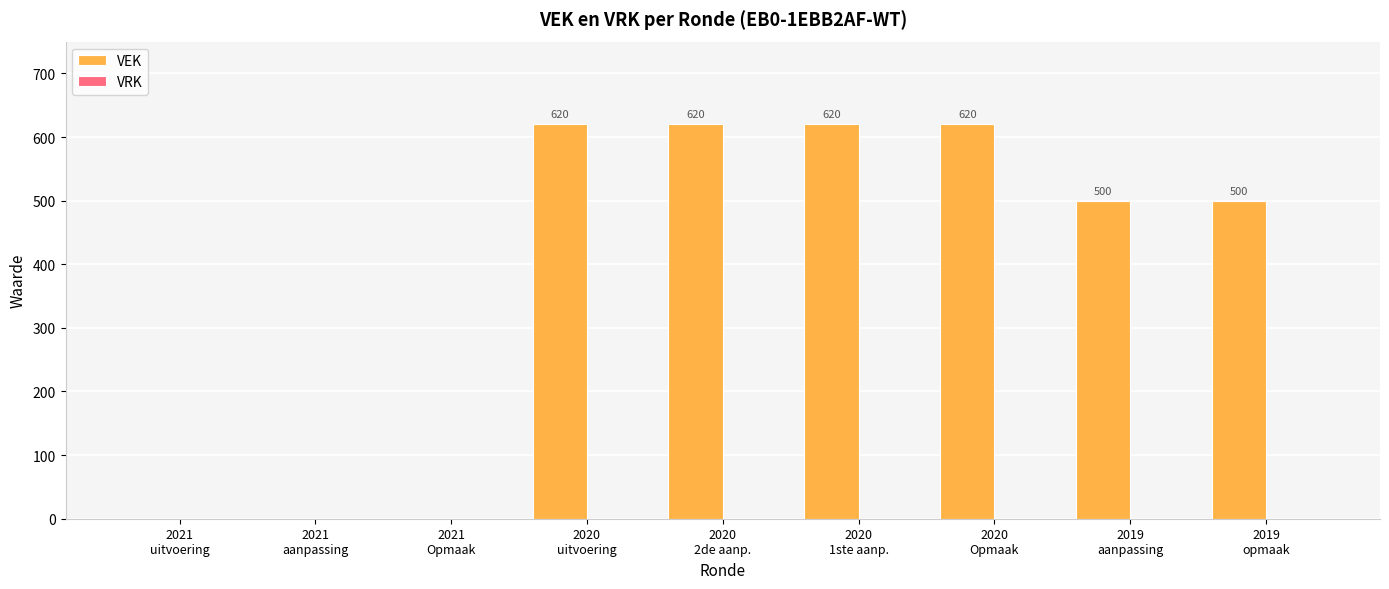

What is the greatest value displayed?

620